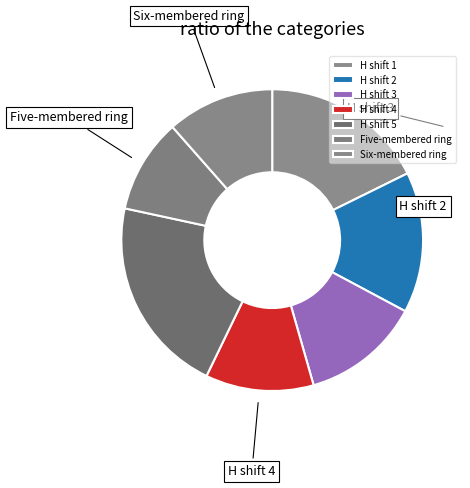

Does H shift 3 account for over 50% of the chart?

No